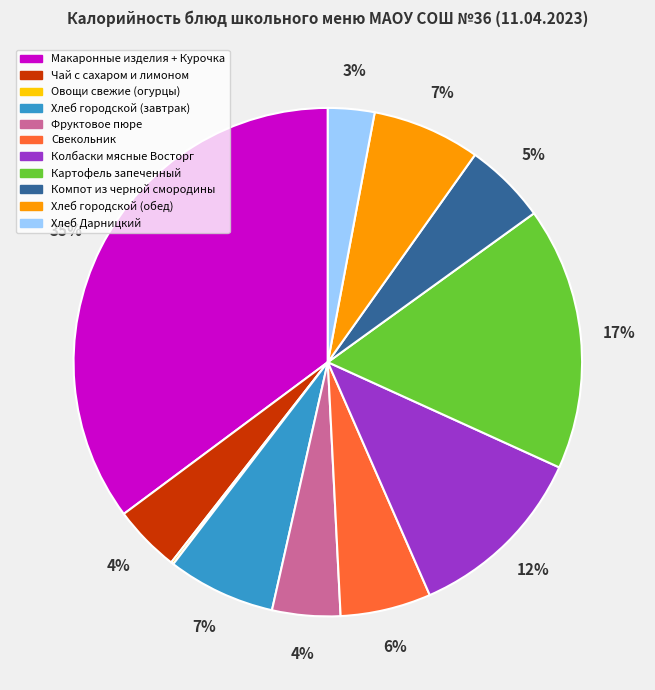

To the nearest percent, what is the difference between the largest and smallest slice percentages?

35%